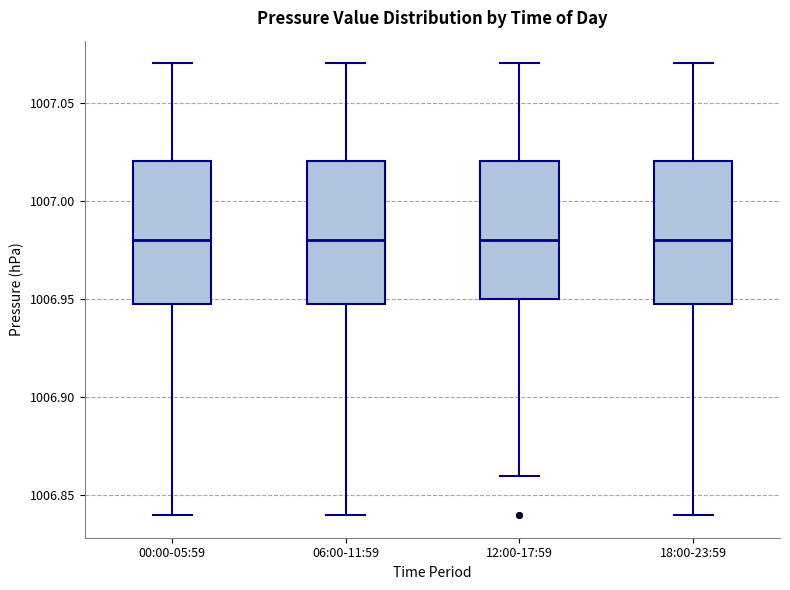

Reading left to right, transcribe this box plot: for each box, give where its median line is, the range the box spans, and where its two whiskers end, as read against the y-axis. The values are not printed on the chart, so give them approximately, as read against the axis.

00:00-05:59: median 1006.98, box 1006.95 to 1007.02, whiskers 1006.84 to 1007.07
06:00-11:59: median 1006.98, box 1006.95 to 1007.02, whiskers 1006.84 to 1007.07
12:00-17:59: median 1006.98, box 1006.95 to 1007.02, whiskers 1006.86 to 1007.07
18:00-23:59: median 1006.98, box 1006.95 to 1007.02, whiskers 1006.84 to 1007.07